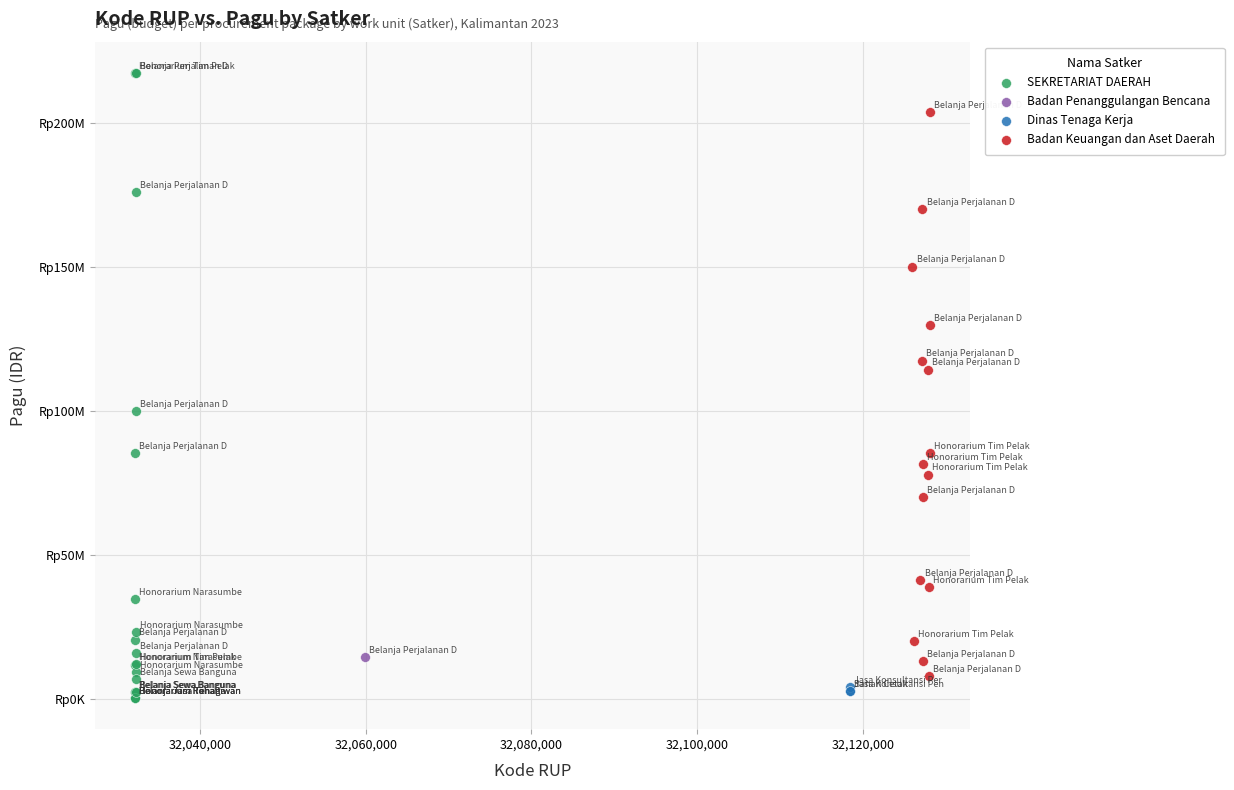

What are all the series names shown in the legend?

SEKRETARIAT DAERAH, Badan Penanggulangan Bencana, Dinas Tenaga Kerja, Badan Keuangan dan Aset Daerah